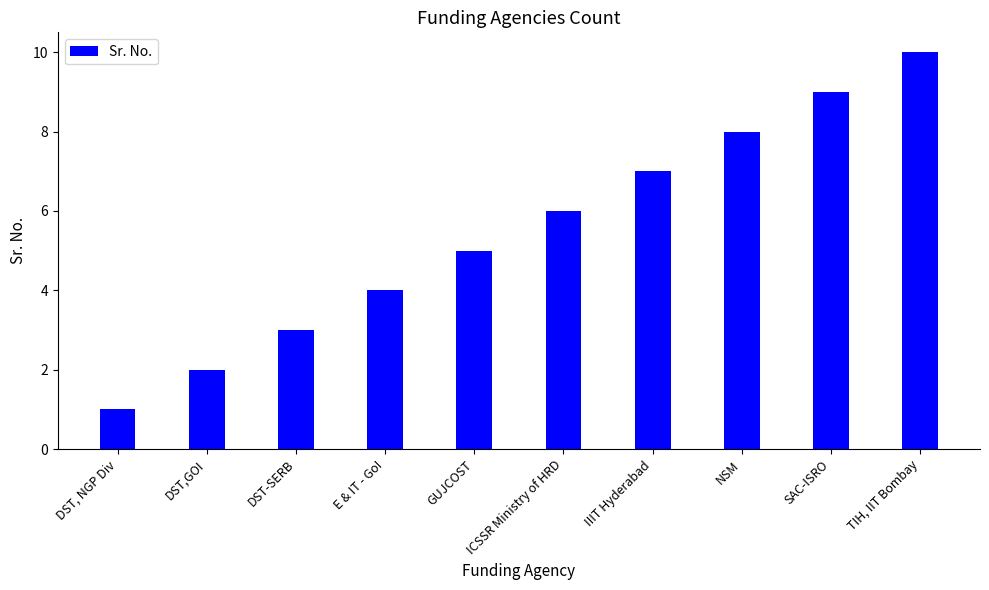

What is the label of the 1st bar from the left?

DST, NGP Div